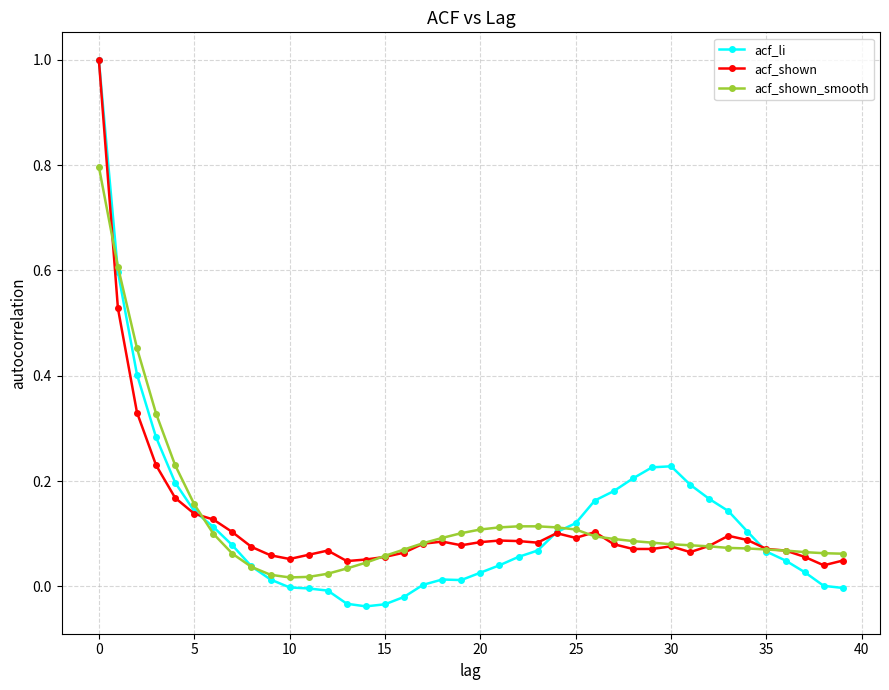

In acf_shown_smooth, how many points are lower than both neighbors (excluding endpoints)?

1